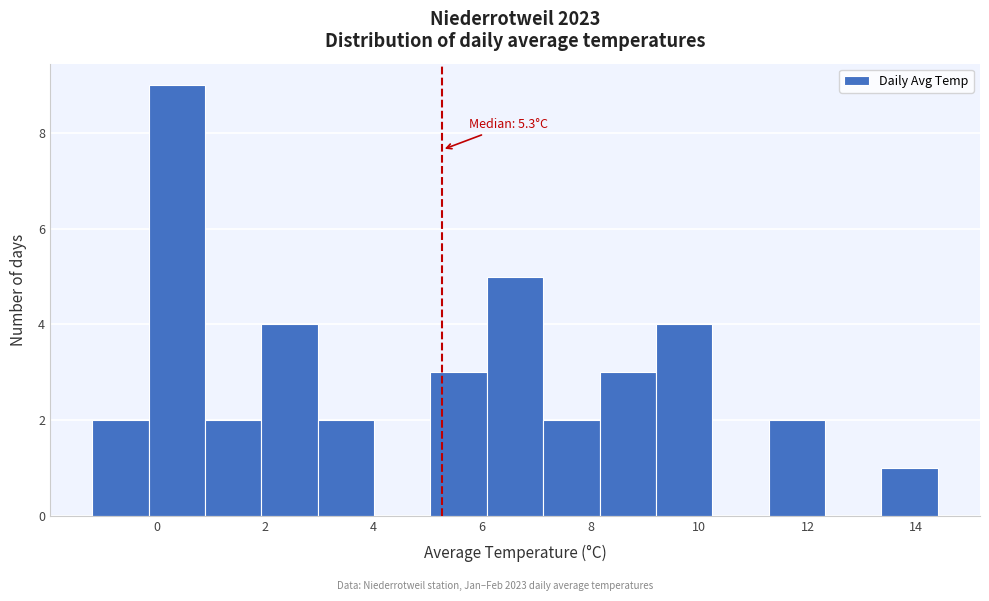

Which range on the x-axis has the tallest bar?

-0.2 to 0.8